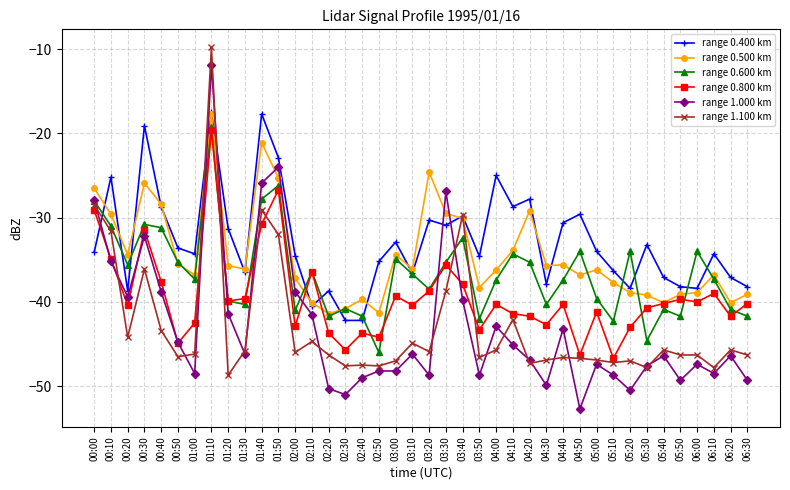

Which series changed the most between 01:30 and 01:50?

range 1.000 km